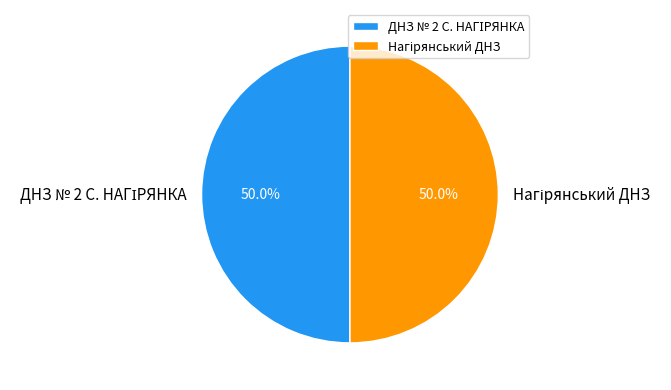

Is it true that ДНЗ № 2 С. НАГІРЯНКА is 50% of the pie?

True